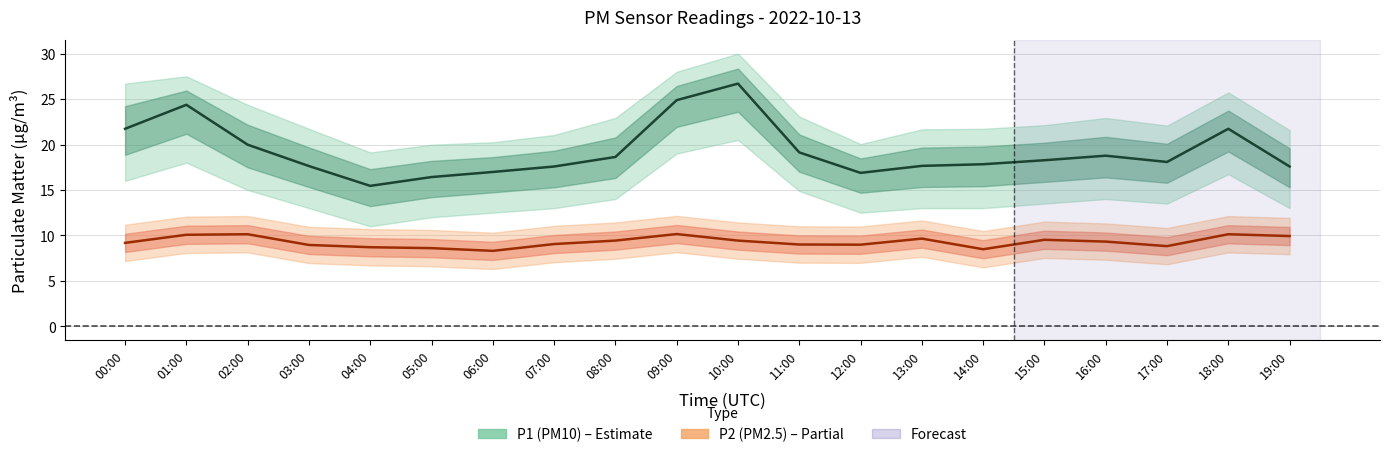

How many values in the P1 (PM10) series are below 18?

9